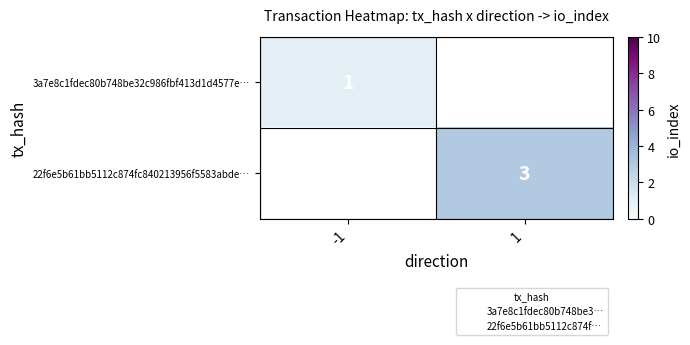

The 3a7e8c1fdec80b748be32c986fbf413d1d4577e… series shows 1.5 at -1. True or false?

False